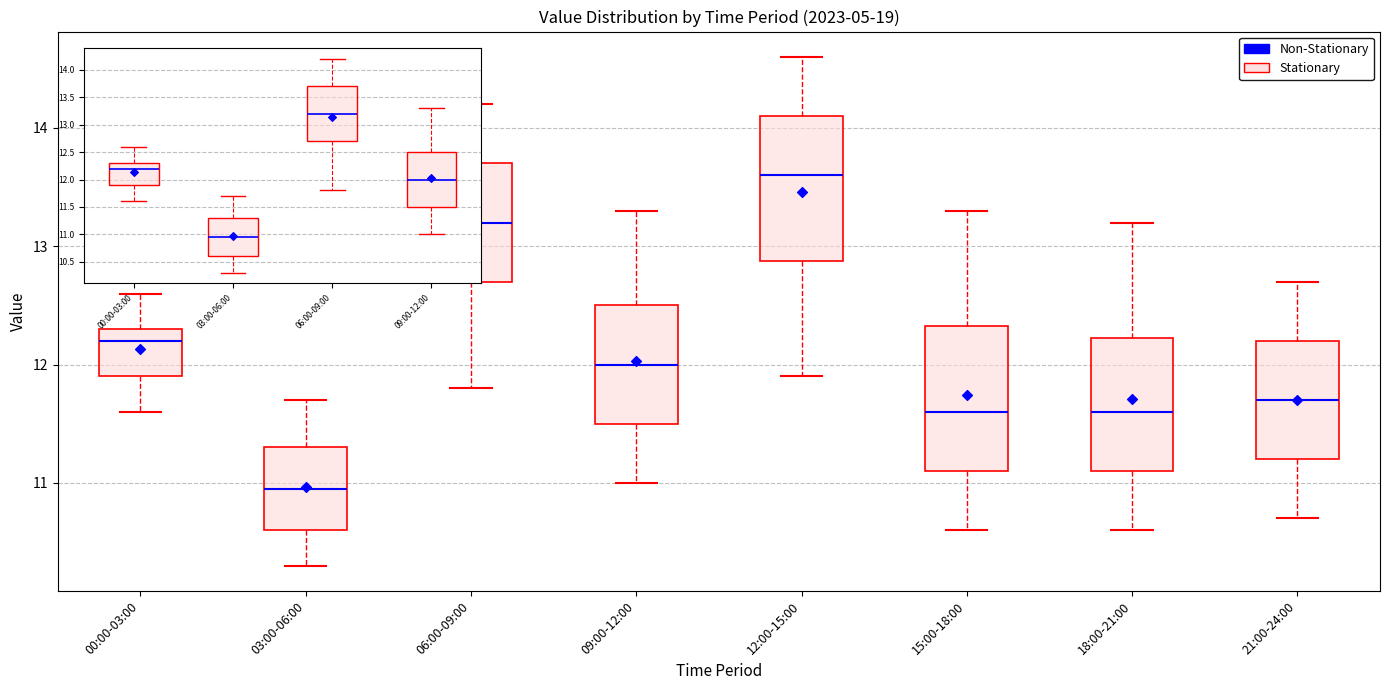

Reading left to right, transcribe this box plot: for each box, give where its median line is, the range the box spans, and where its two whiskers end, as read against the y-axis. The values are not printed on the chart, so give them approximately, as read against the axis.

00:00-03:00: median 12.2, box 11.9 to 12.3, whiskers 11.6 to 12.6
03:00-06:00: median 11.0, box 10.6 to 11.3, whiskers 10.3 to 11.7
06:00-09:00: median 13.2, box 12.7 to 13.7, whiskers 11.8 to 14.2
09:00-12:00: median 12.0, box 11.5 to 12.5, whiskers 11.0 to 13.3
12:00-15:00: median 13.6, box 12.9 to 14.1, whiskers 11.9 to 14.6
15:00-18:00: median 11.6, box 11.1 to 12.3, whiskers 10.6 to 13.3
18:00-21:00: median 11.6, box 11.1 to 12.2, whiskers 10.6 to 13.2
21:00-24:00: median 11.7, box 11.2 to 12.2, whiskers 10.7 to 12.7